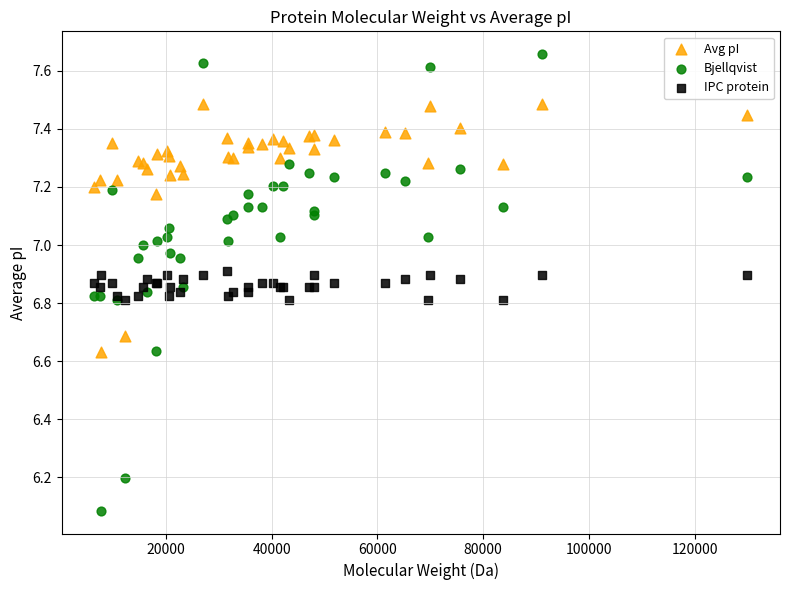

What is the X range (max minus min) for the scatter plot?

123569.2